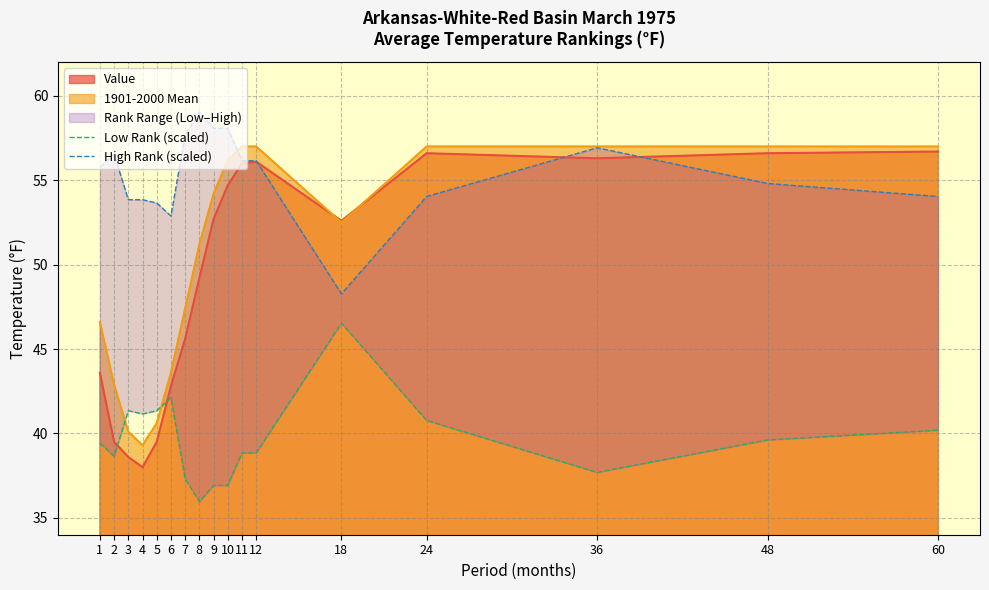

What is the value of the Low Rank (scaled) point at the 9th from the left?

36.9